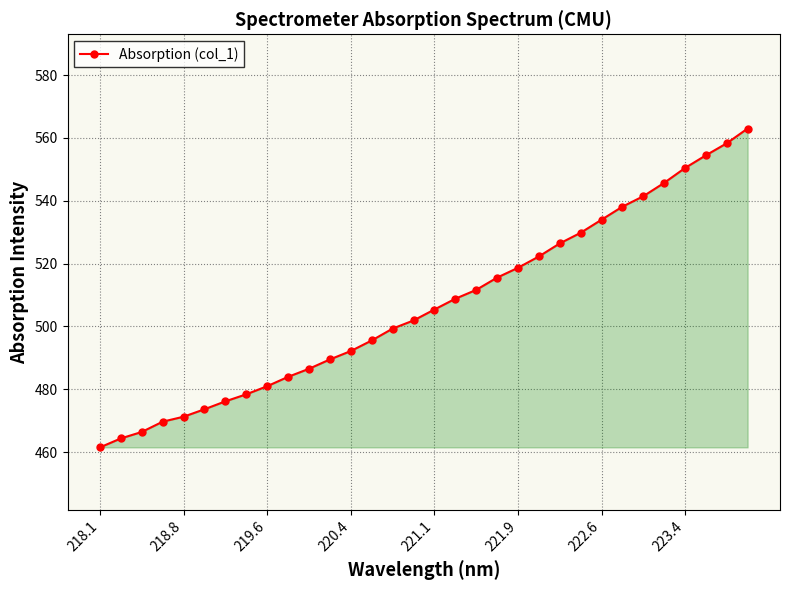

True or false: the data has more than 0 interior local peaks.

False